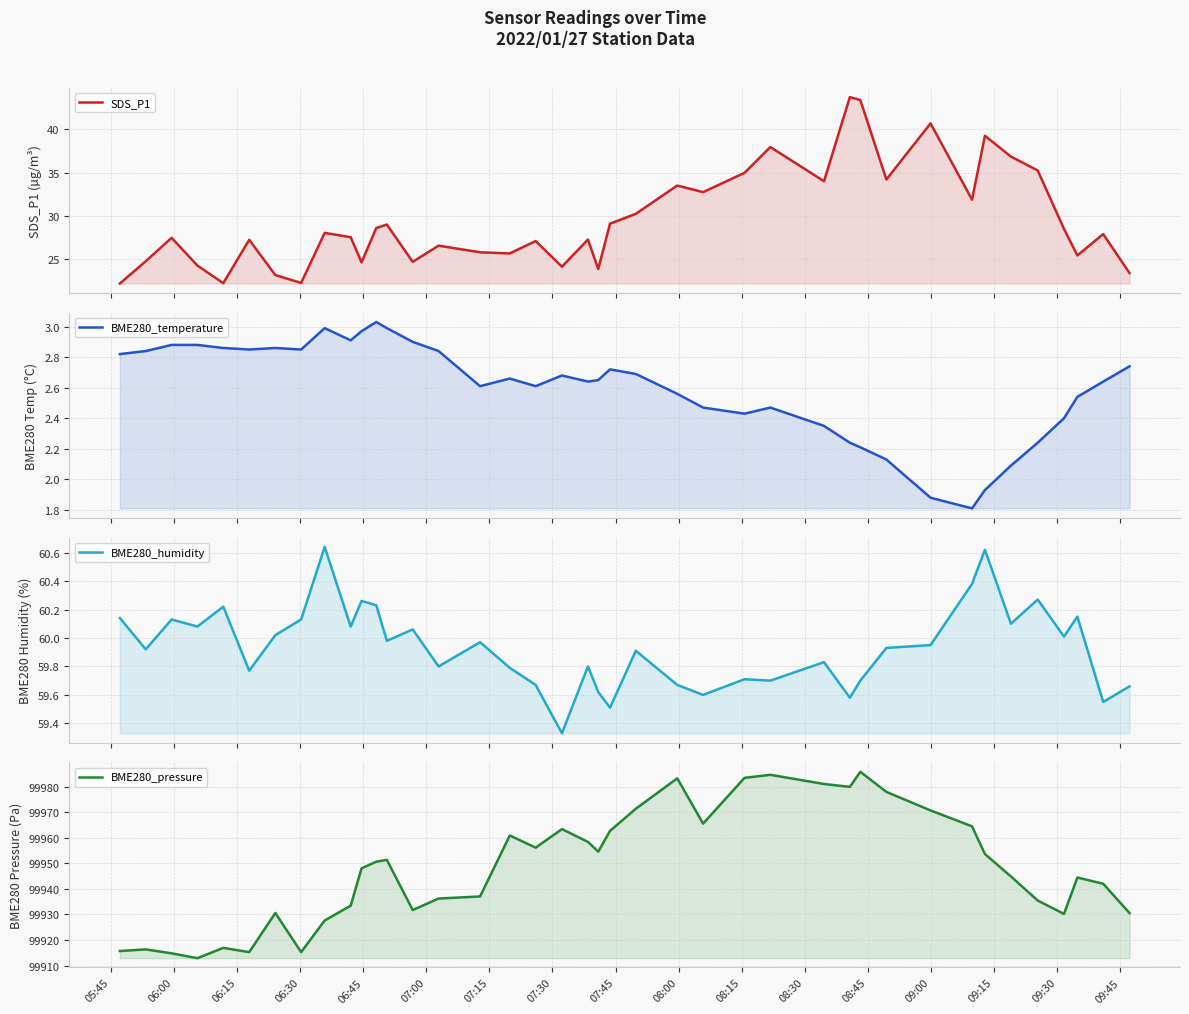

What are all the series names shown in the legend?

SDS_P1, BME280_temperature, BME280_humidity, BME280_pressure